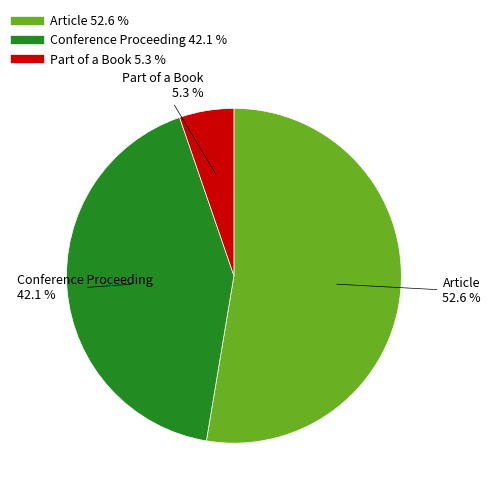

To the nearest percent, what is the combined percentage of Conference Proceeding and Part of a Book?

47%